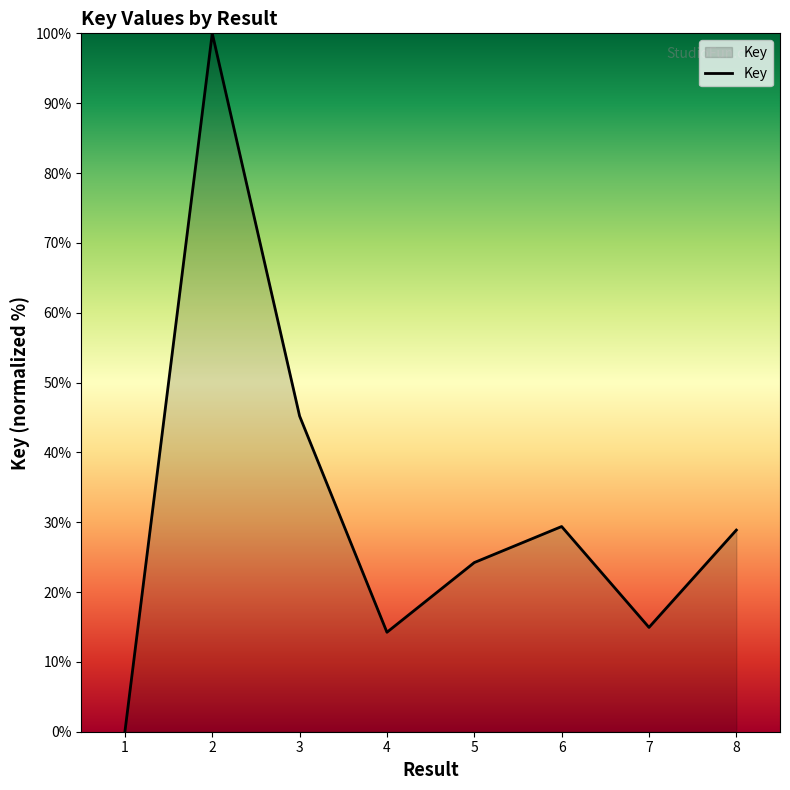

Which category has the lowest value across all series?

1